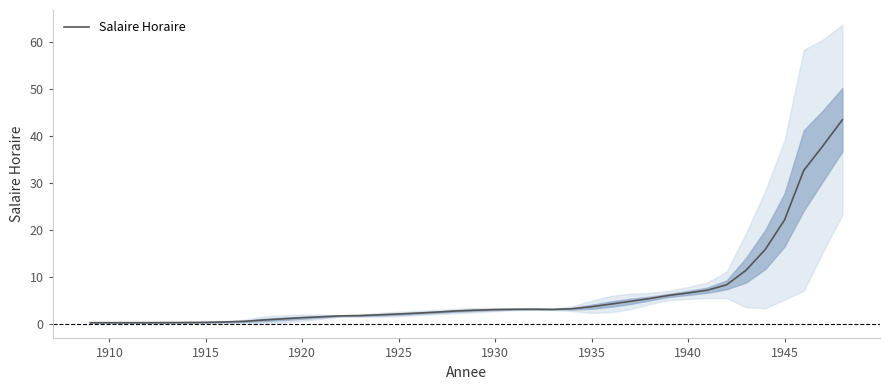

Where is Salaire Horaire nearest to the value 21?

1945